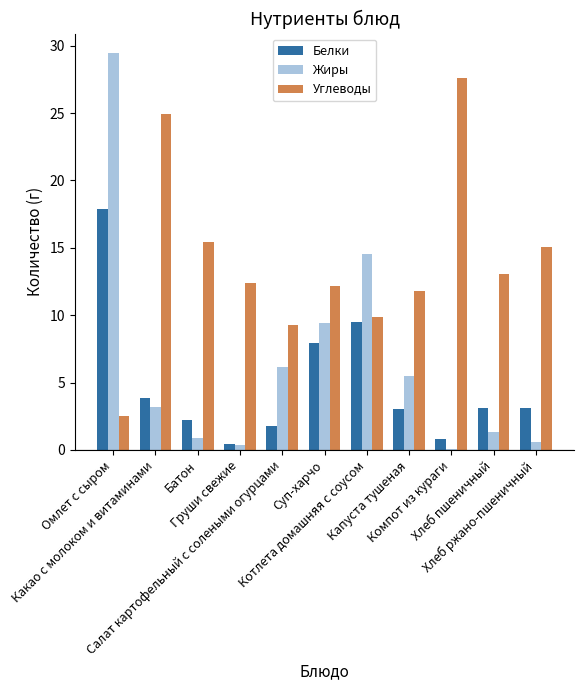

What is the maximum value for Жиры?

29.4